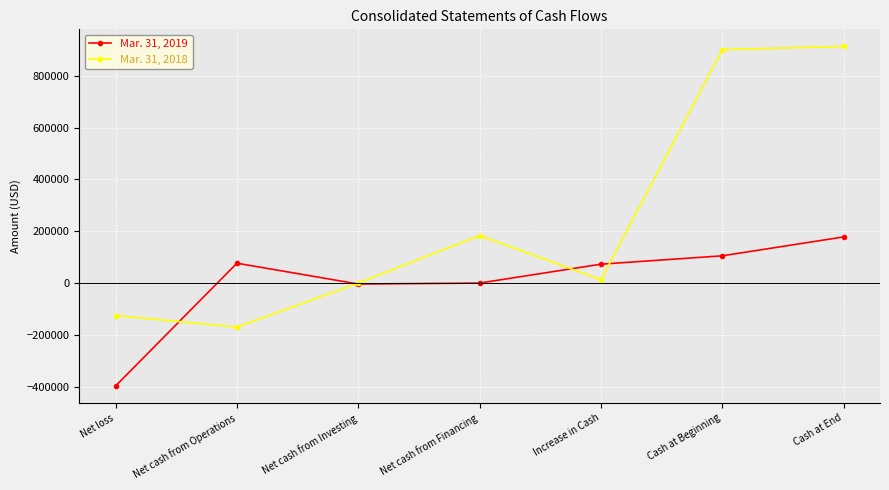

What are all the series names shown in the legend?

Mar. 31, 2019, Mar. 31, 2018